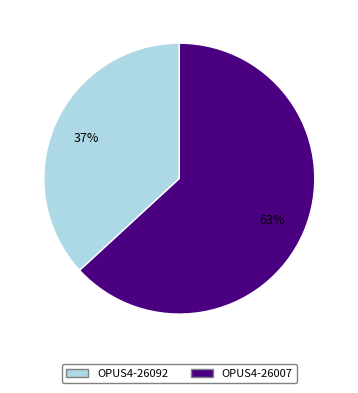

Rank the categories by value from highest to lowest.

OPUS4-26007, OPUS4-26092